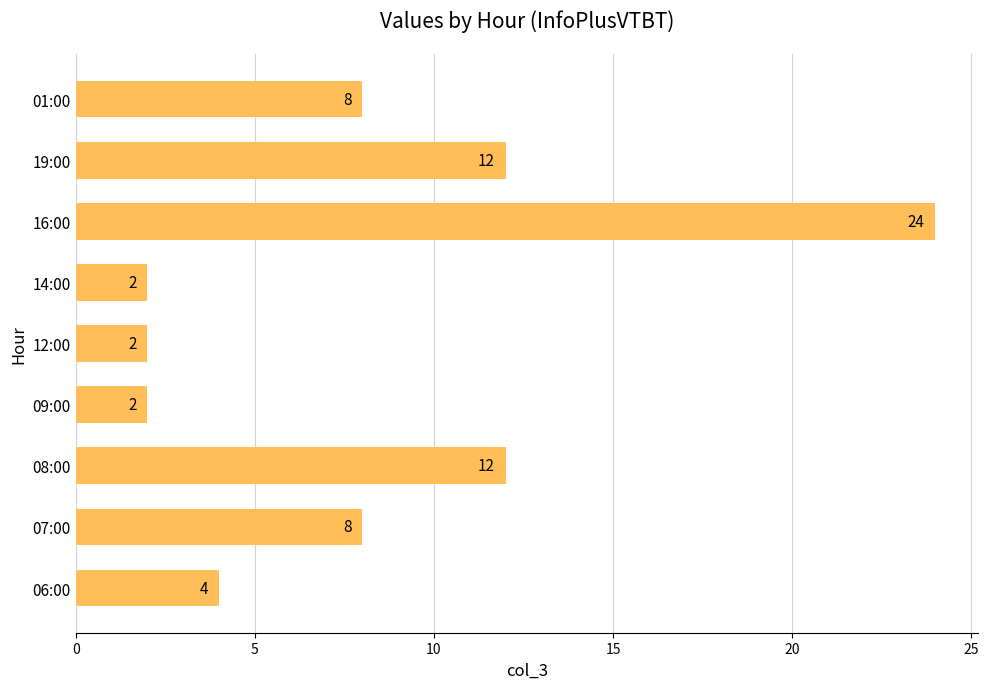

What is the greatest value displayed?

24